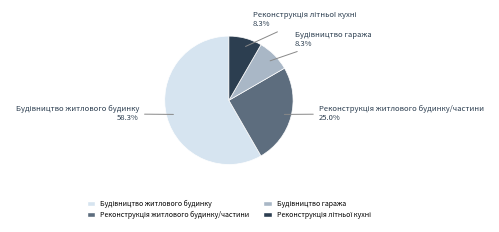

Does any single category account for the majority?

Yes